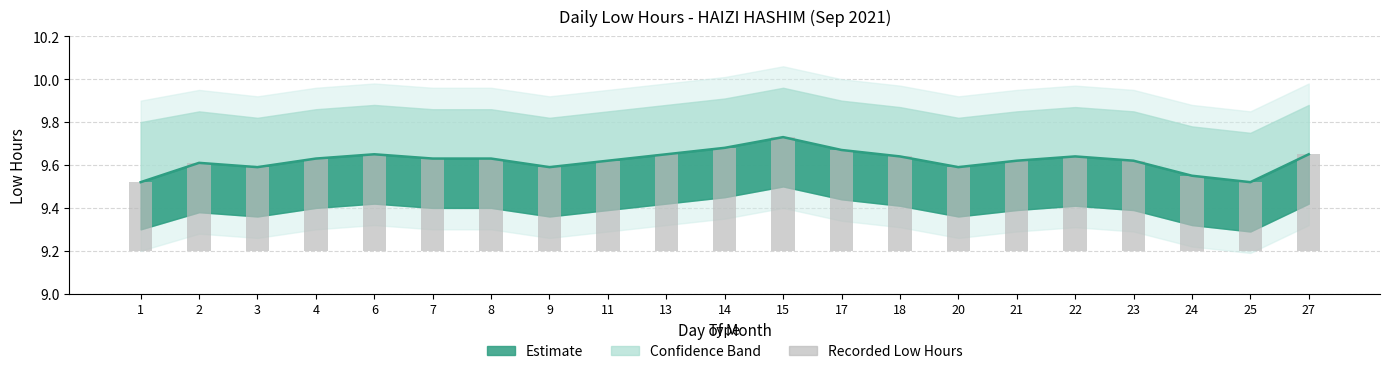

What is the value of the 5th bar from the left?

0.5